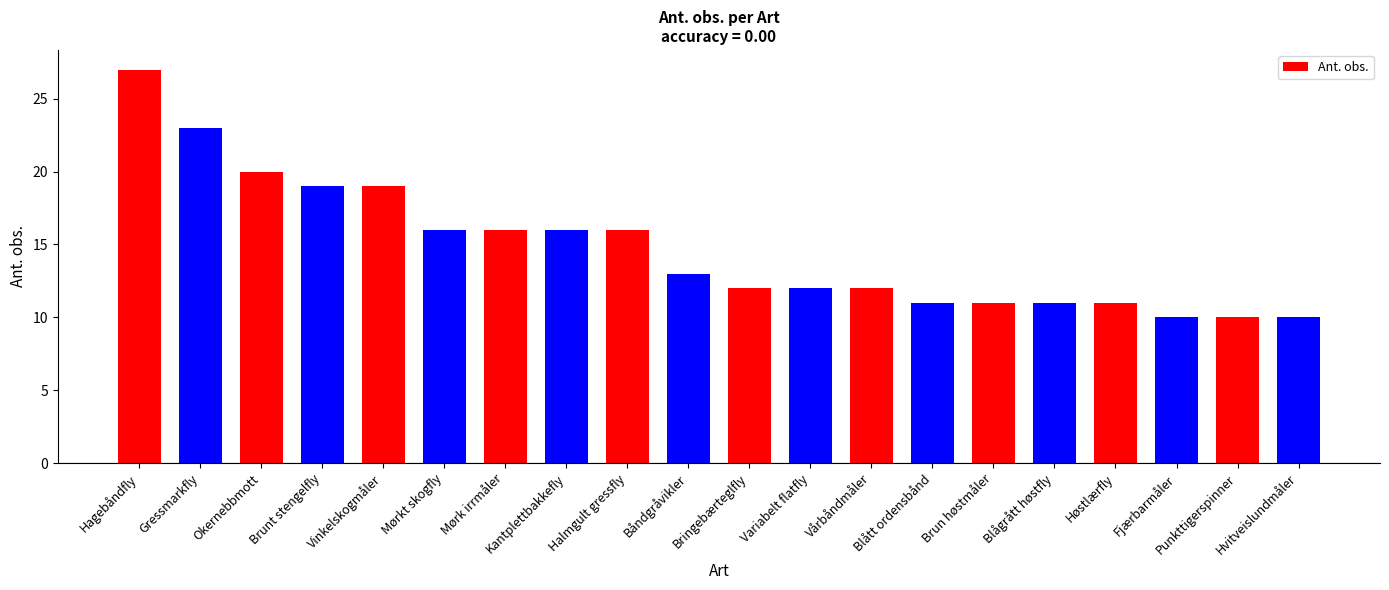

What is the difference between the values at Blågrått høstfly and Okernebbmott?

9